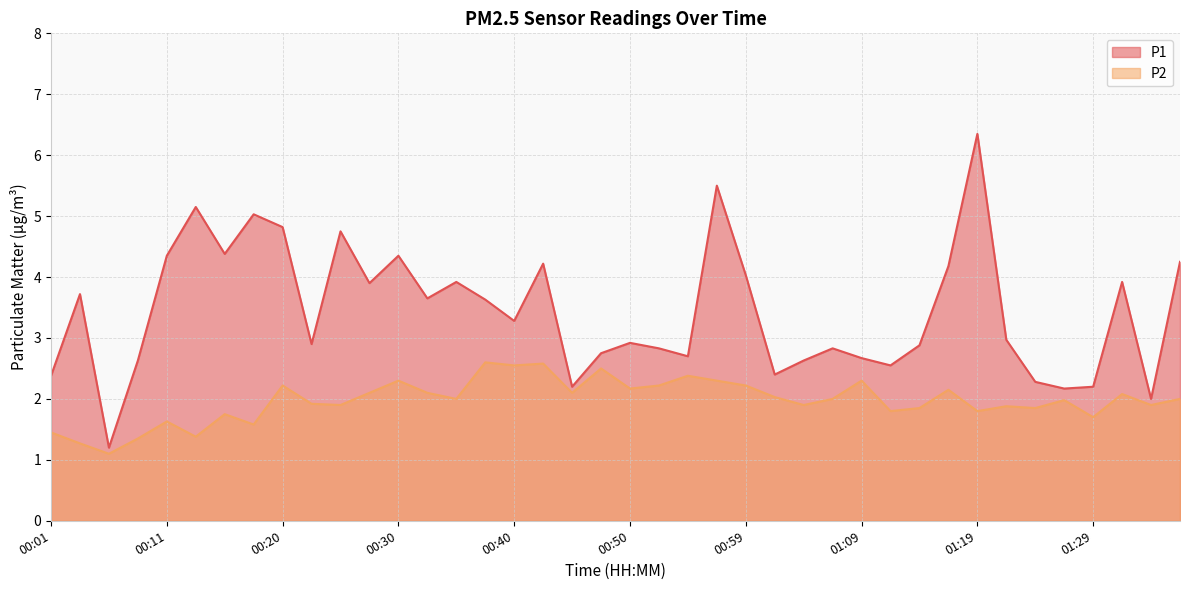

True or false: P2 has a value of 3.6 at 01:02.

False